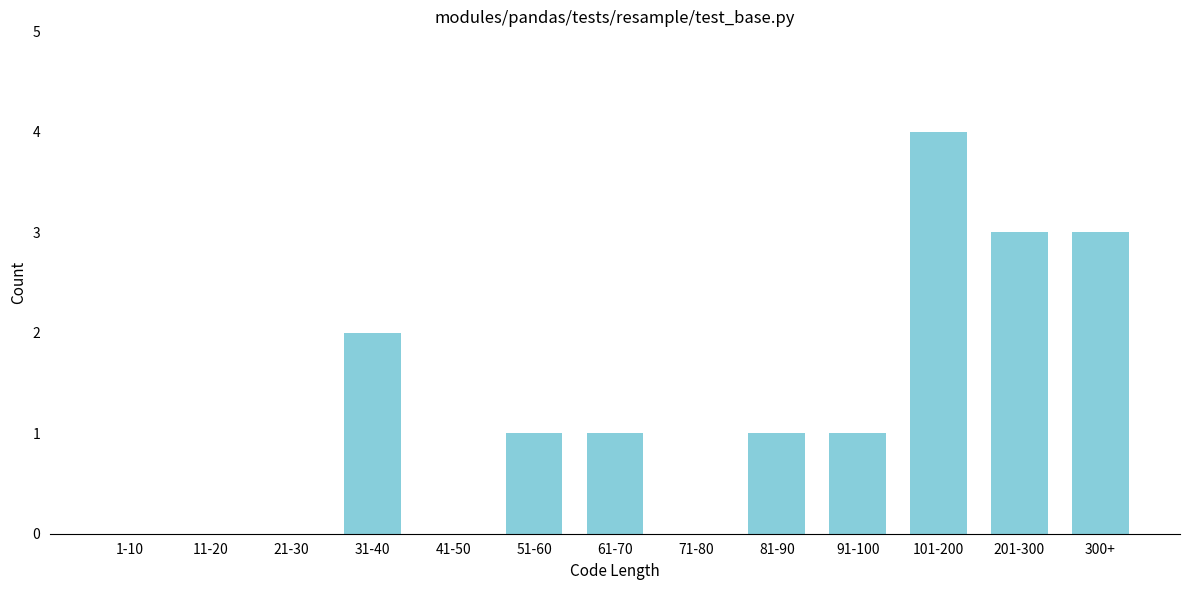

Reading right to left, list all the values displayed in this chart.

300+=3	201-300=3	101-200=4	91-100=1	81-90=1	71-80=0	61-70=1	51-60=1	41-50=0	31-40=2	21-30=0	11-20=0	1-10=0